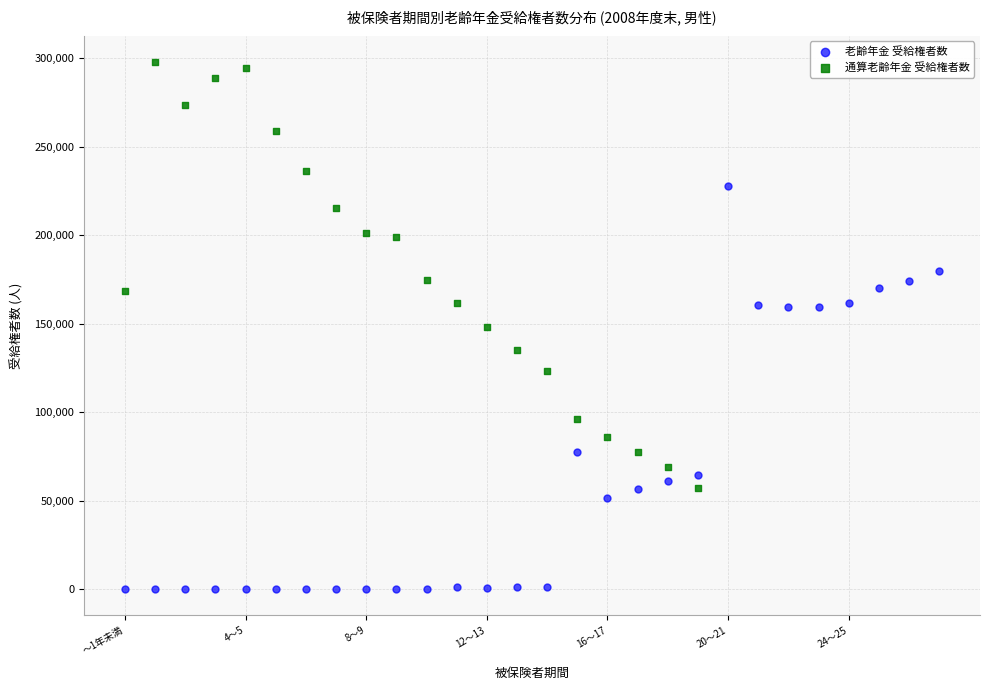

Which series reaches the minimum Y coordinate?

老齢年金 受給権者数